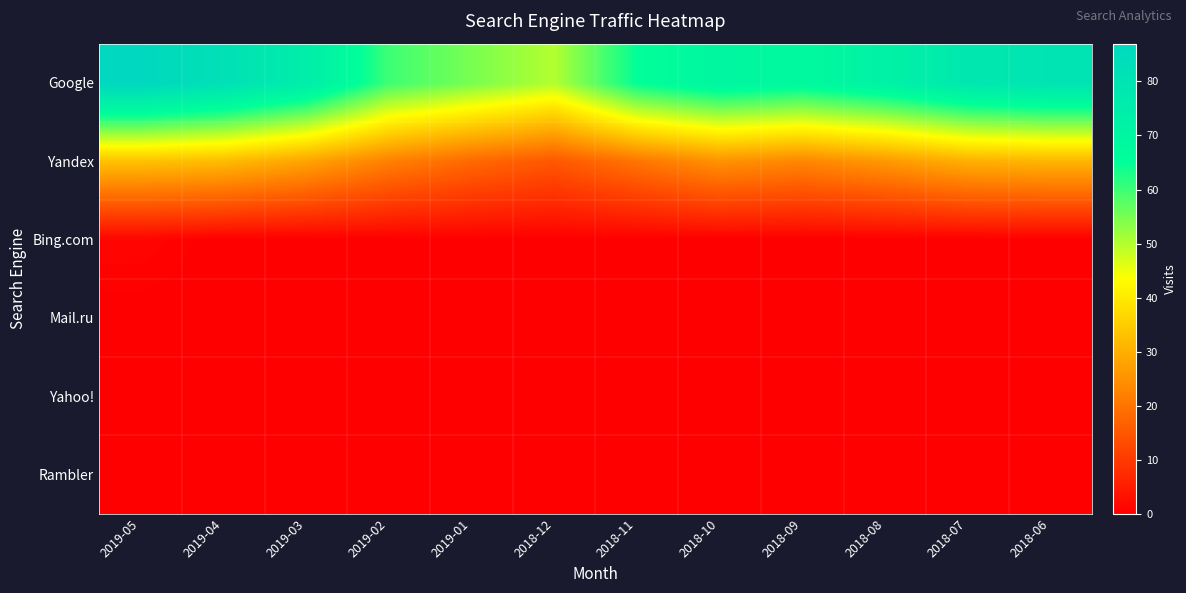

Which series has the largest total across all categories?

Google